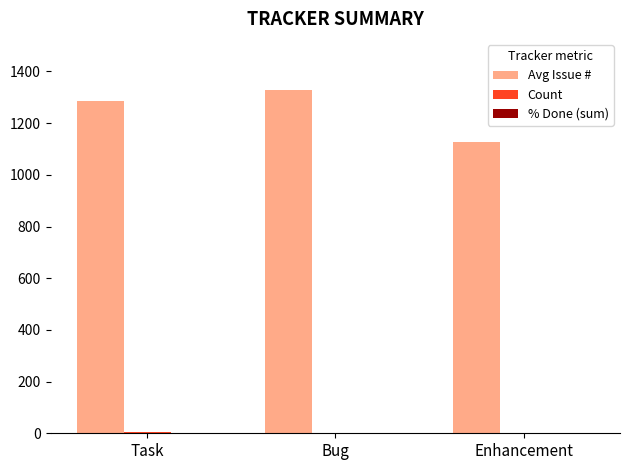

Which series has the largest range (max minus min)?

Avg Issue #